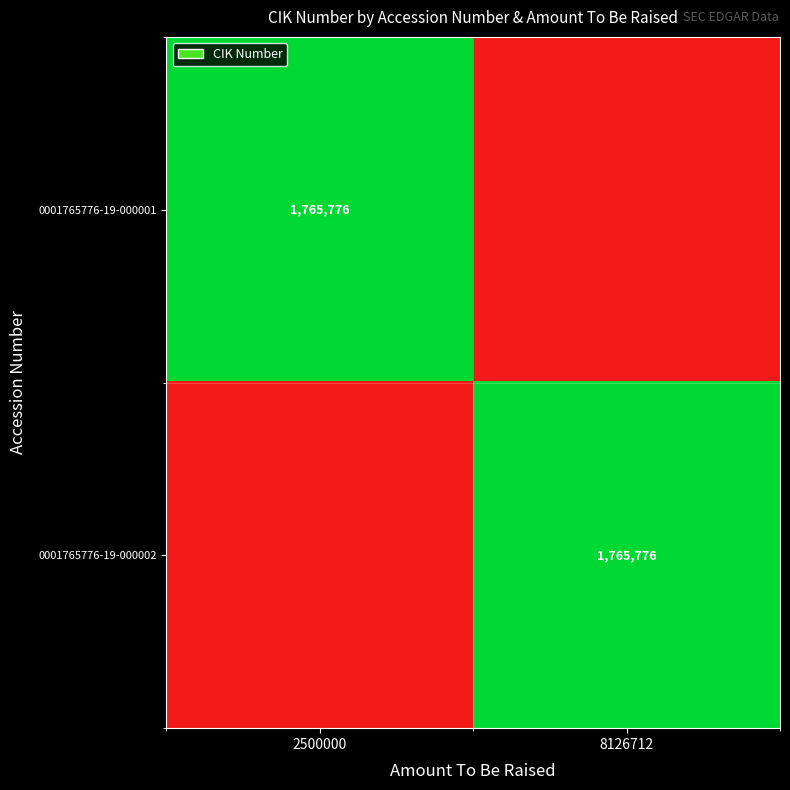

Count the number of data series in this chart.

2